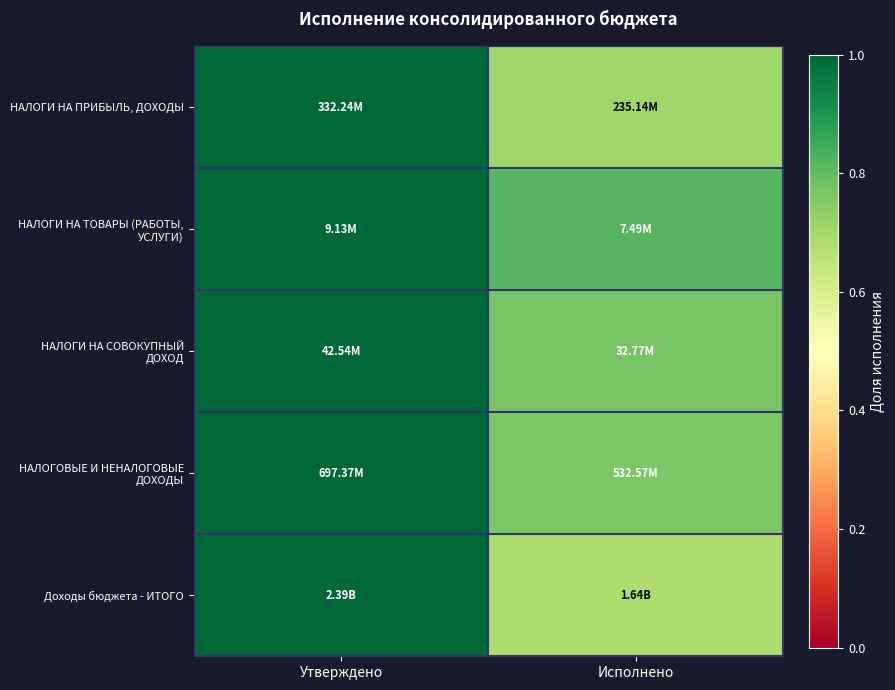

What is the total value across all series at Утверждено?

5.0